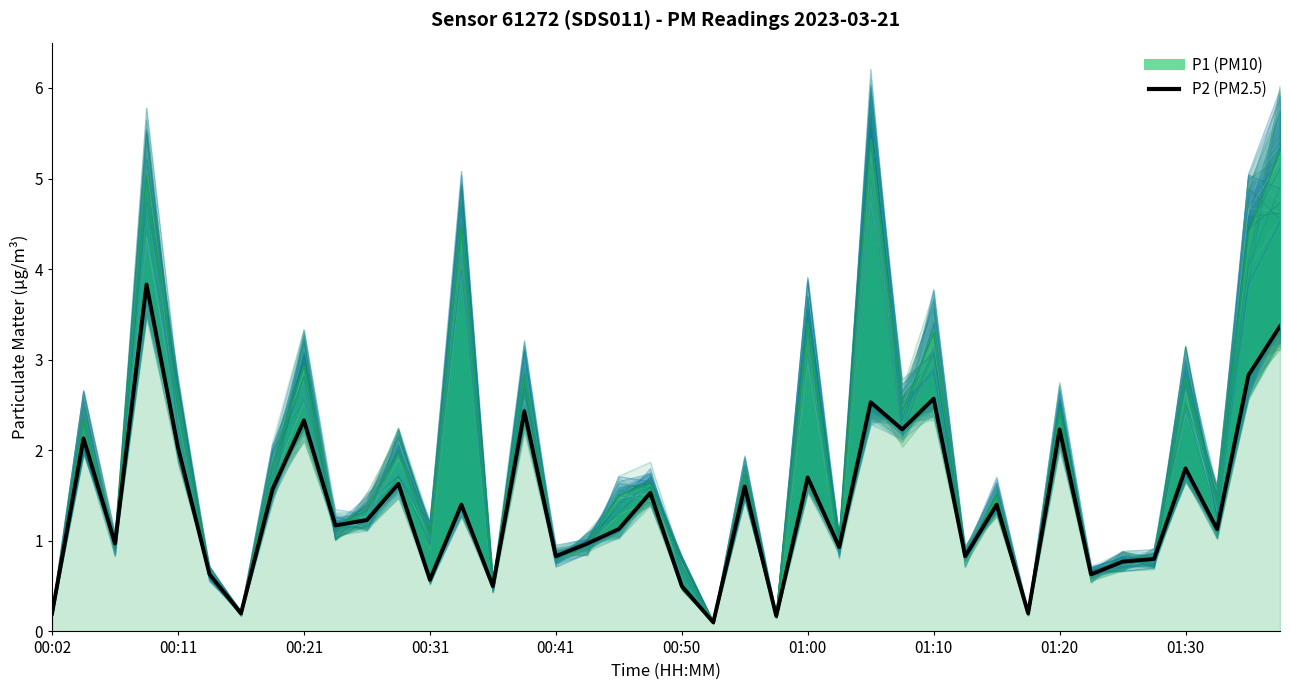

How many points are higher than both their immediate neighbors (excluding endpoints)?

14